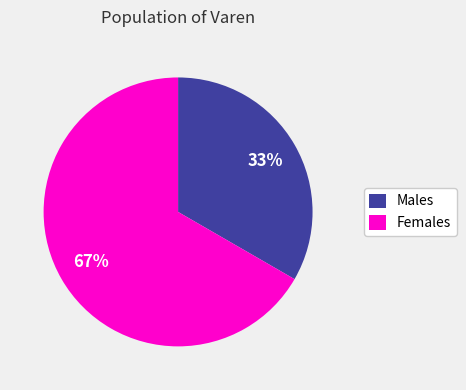

True or false: Females accounts for 67% of the total.

True